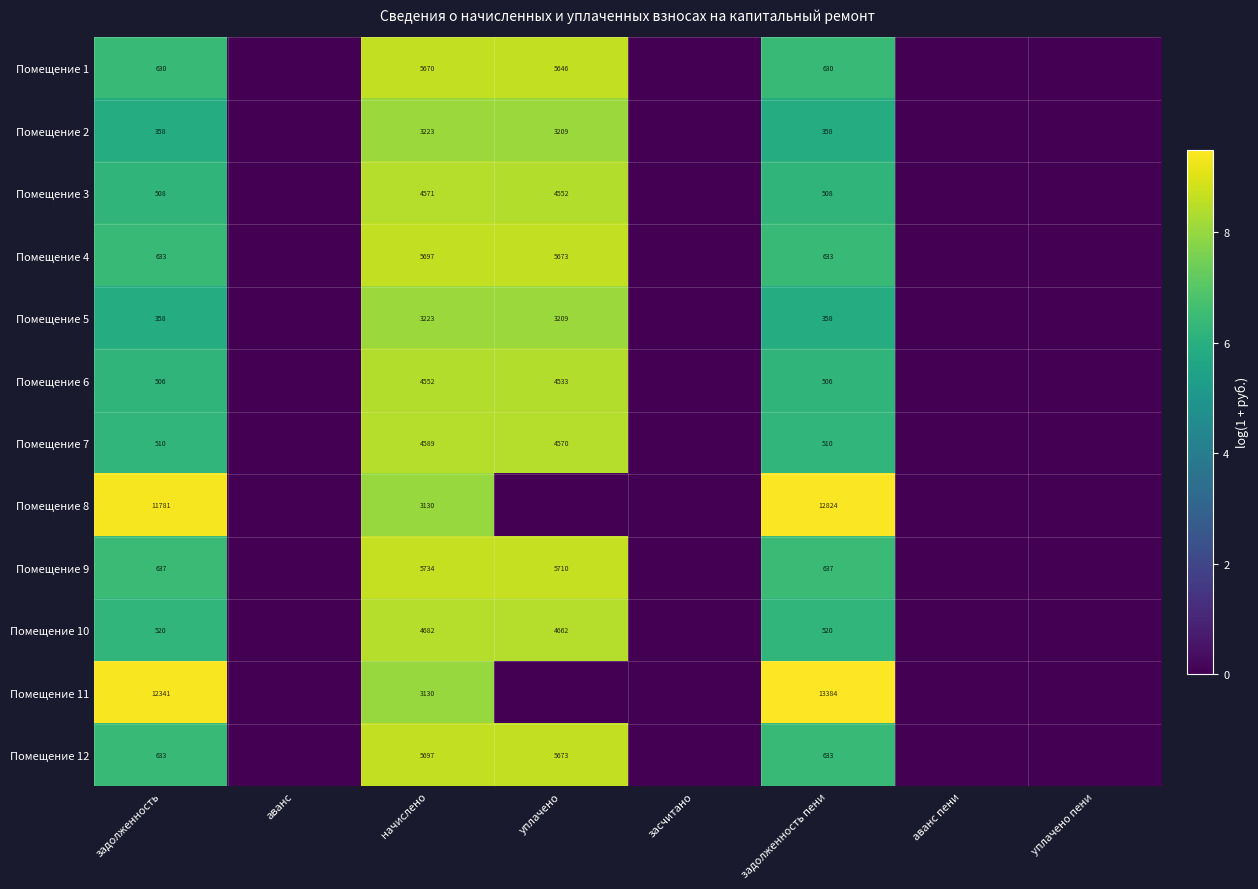

The Помещение 3 series shows 326 at задолженность. True or false?

False